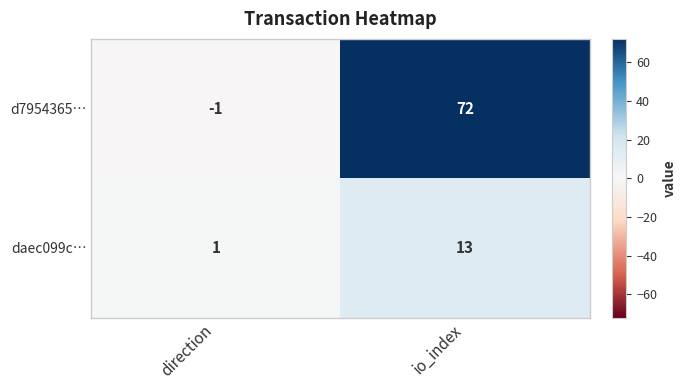

Rank the series by their average value, from highest to lowest.

d7954365…, daec099c…